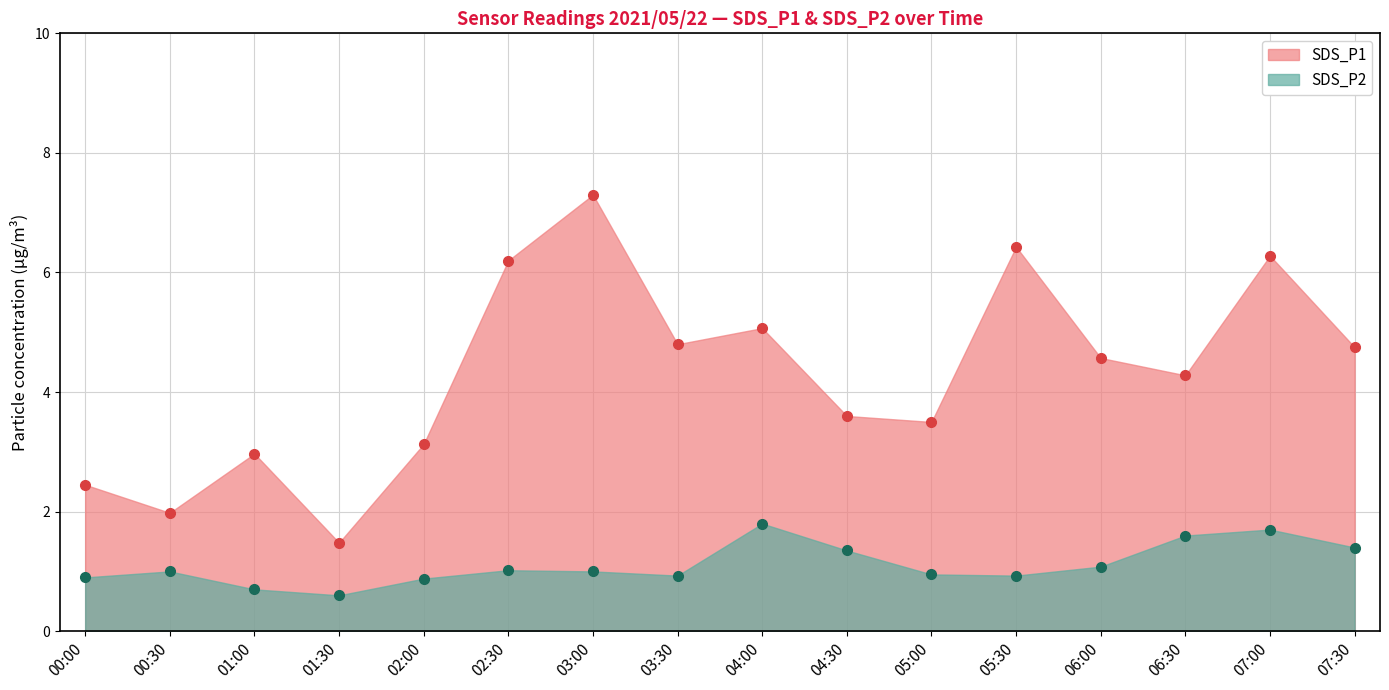

Which series has the largest range (max minus min)?

SDS_P1